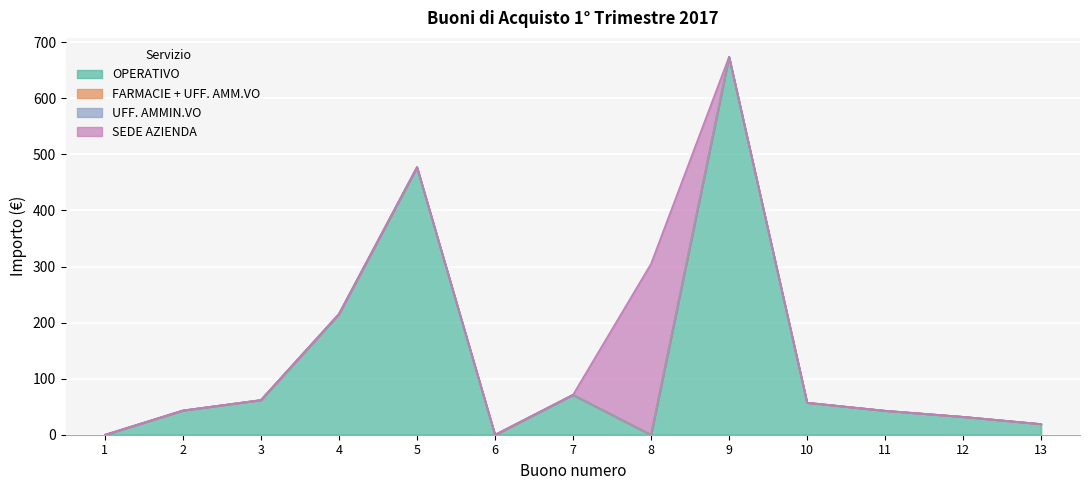

Rank the series by their maximum value, from lowest to highest.

FARMACIE + UFF. AMM.VO, UFF. AMMIN.VO, SEDE AZIENDA, OPERATIVO